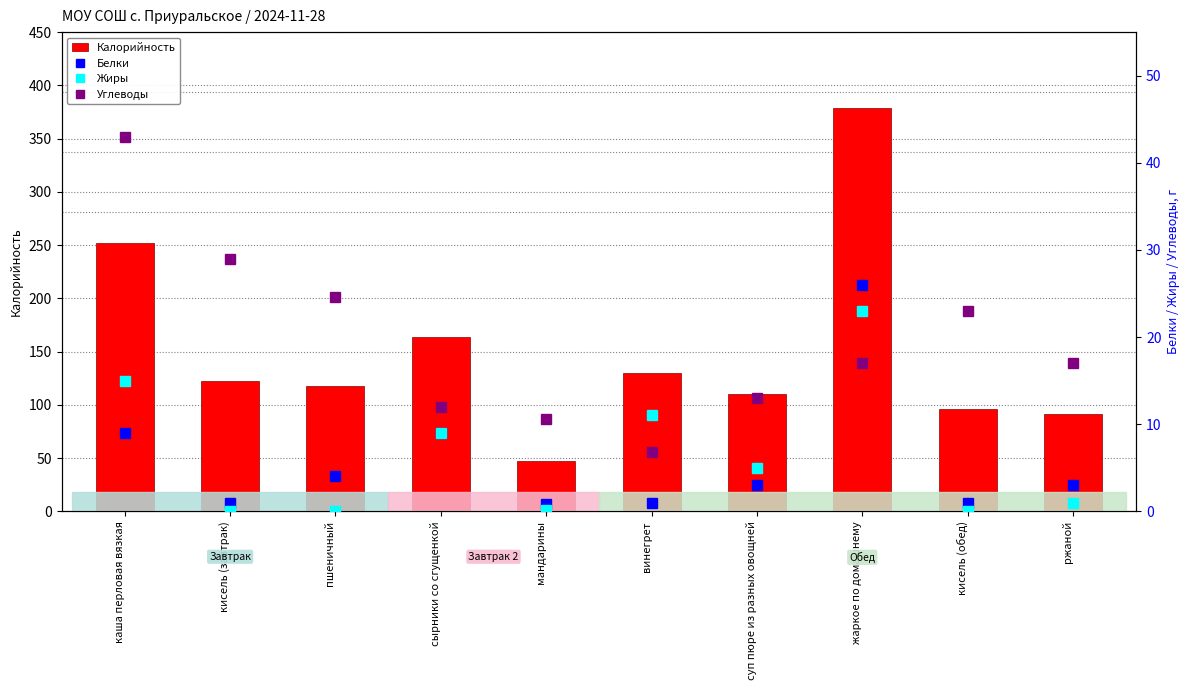

What is the maximum value shown in the chart?

379.0